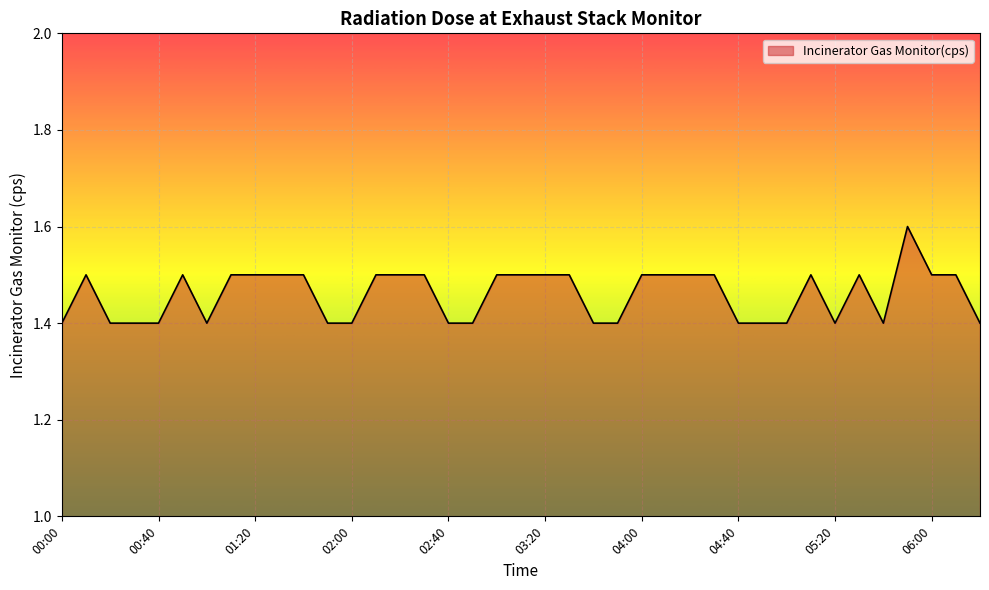

What is the greatest value displayed?

1.6